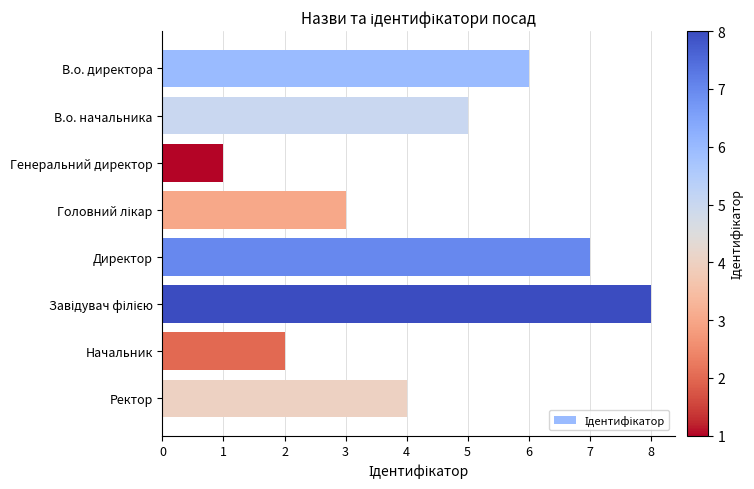

At which category does the chart reach its minimum across all series?

Генеральний директор